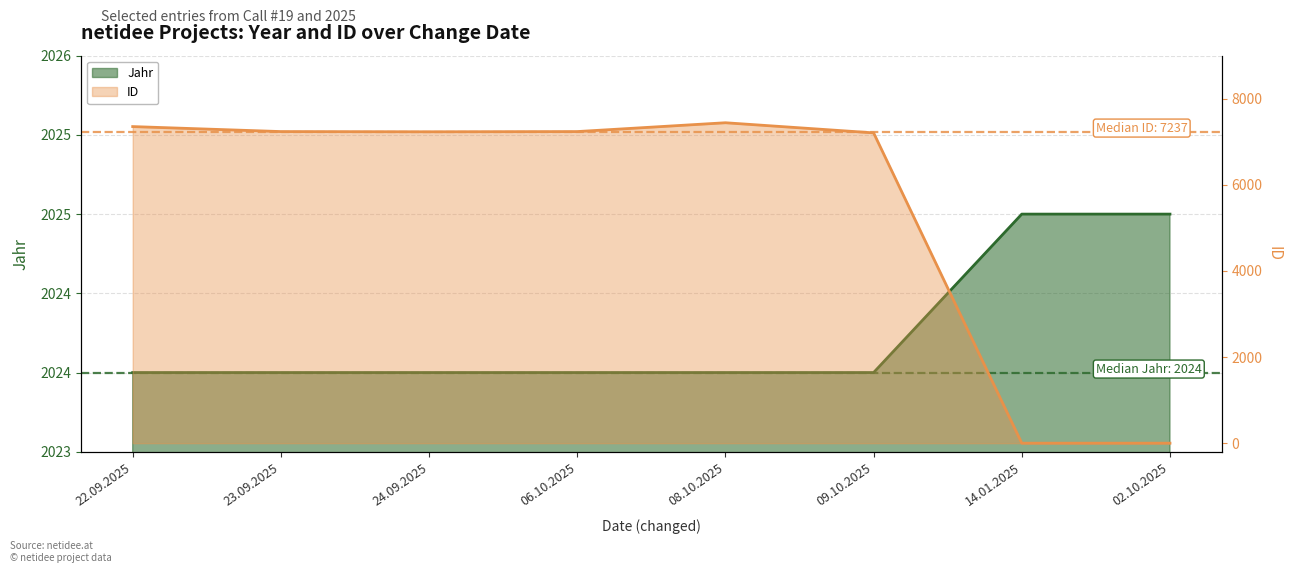

Between 24.09.2025 and 06.10.2025, which series saw the biggest shift?

ID